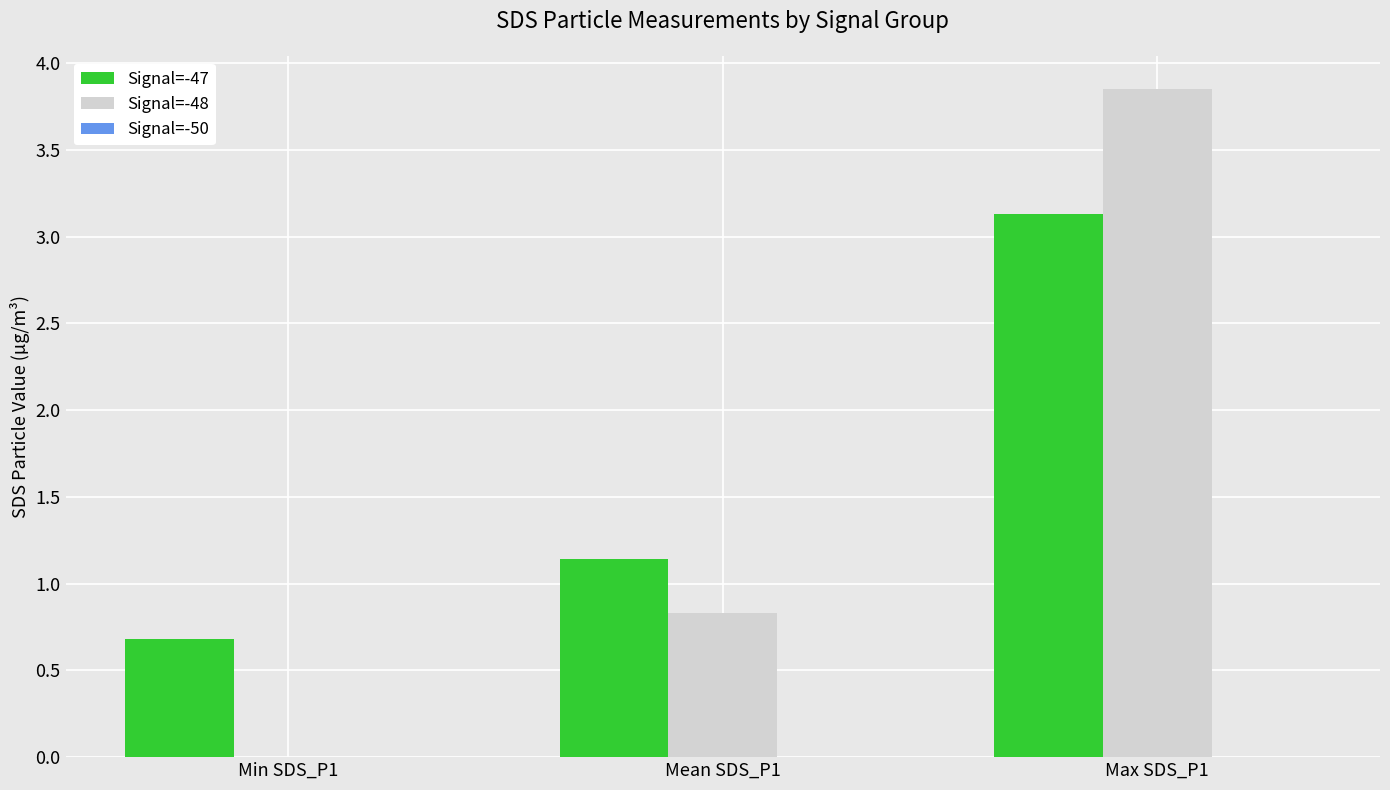

Where is Signal=-47 nearest to the value 1?

Mean SDS_P1